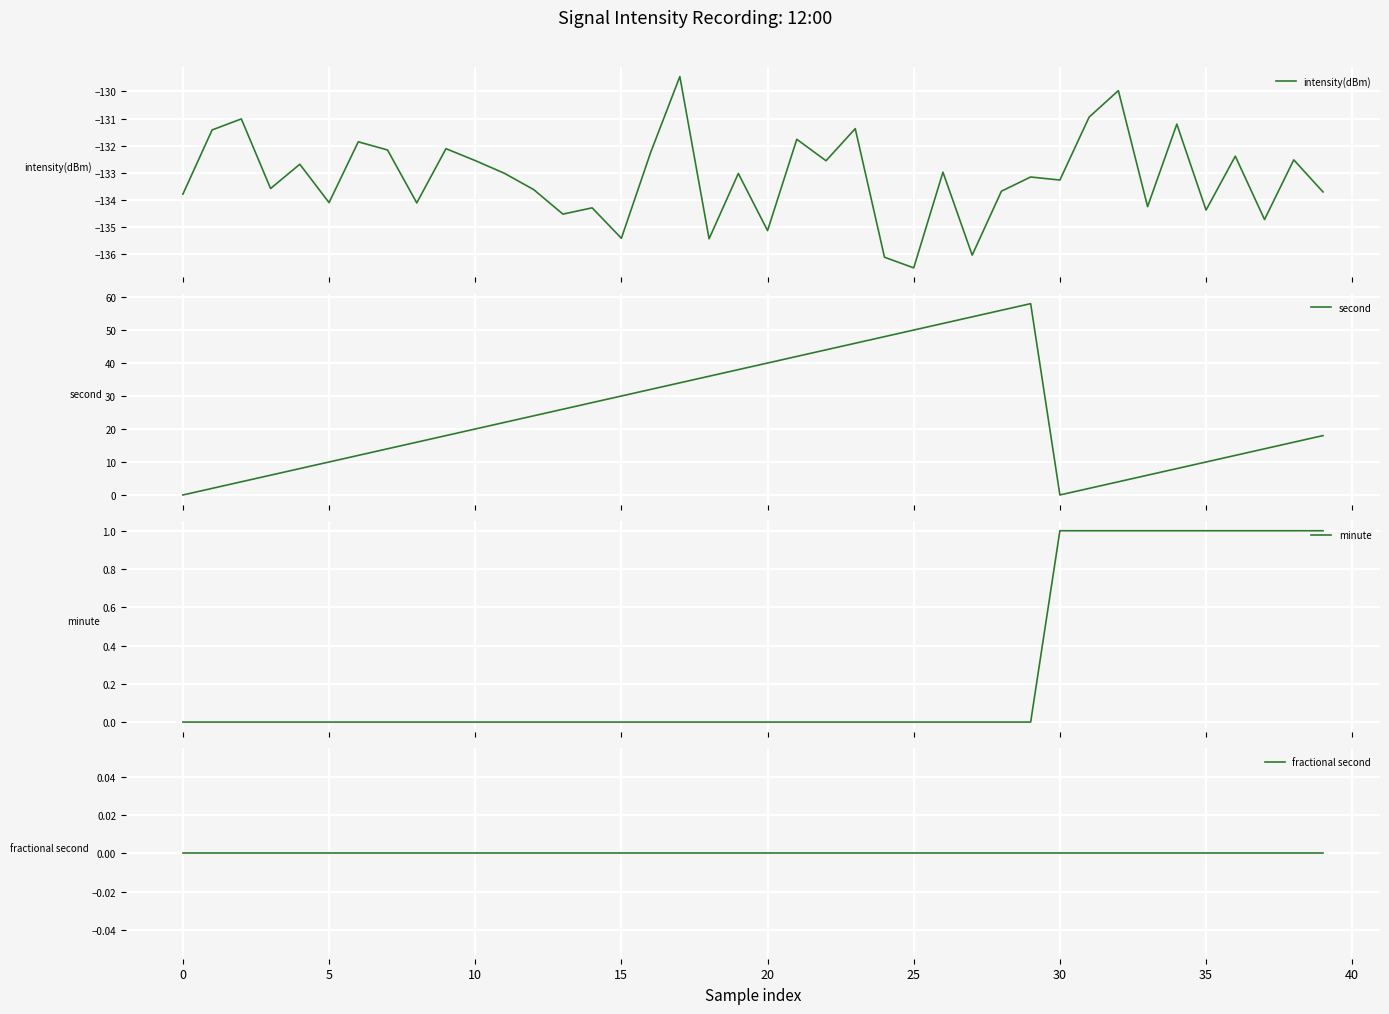

Where is the first local maximum for second?

29